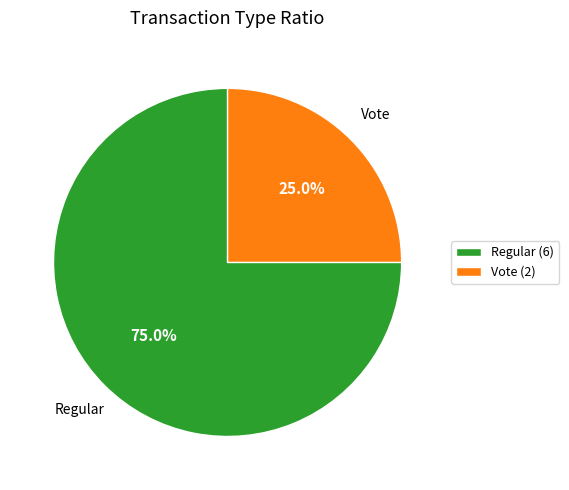

To the nearest percent, what is the difference between the Vote and Regular slice percentages?

50%